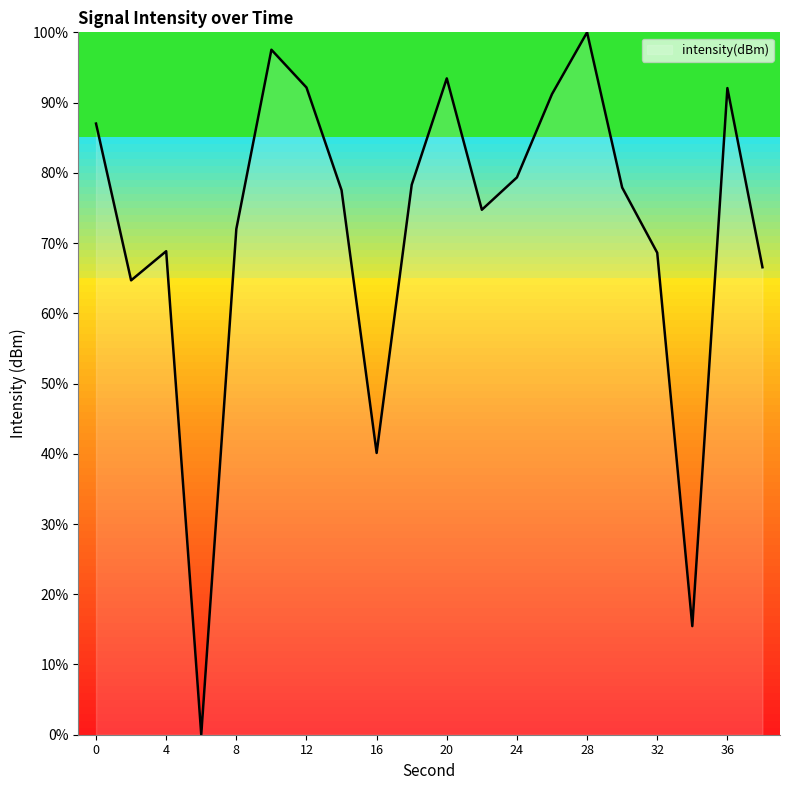

What is the difference between the maximum and minimum values?

100.0